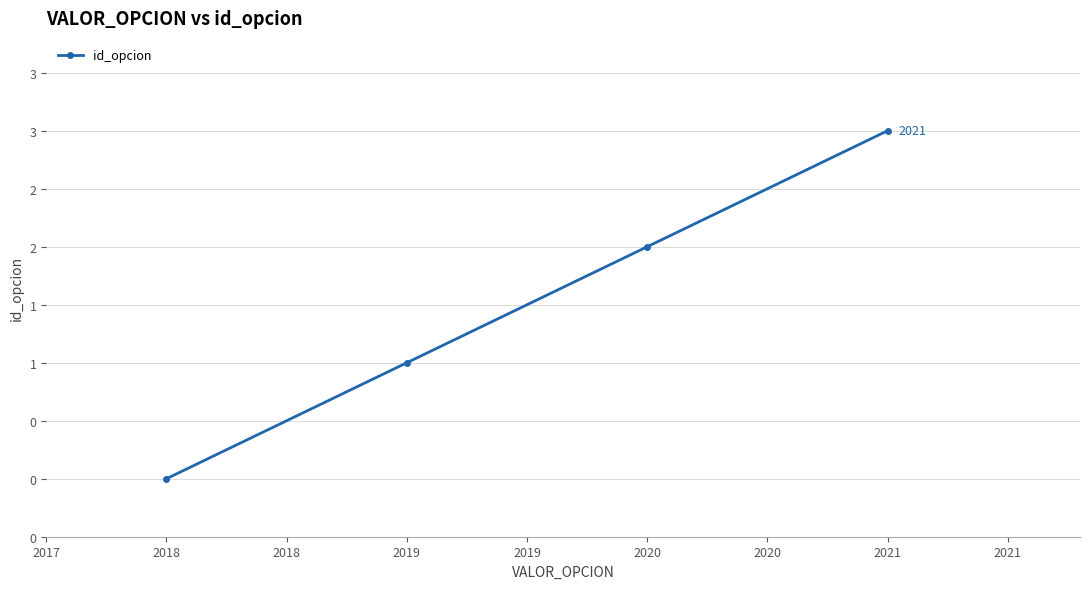

What is the change in value from 2018 to 2019?

+1